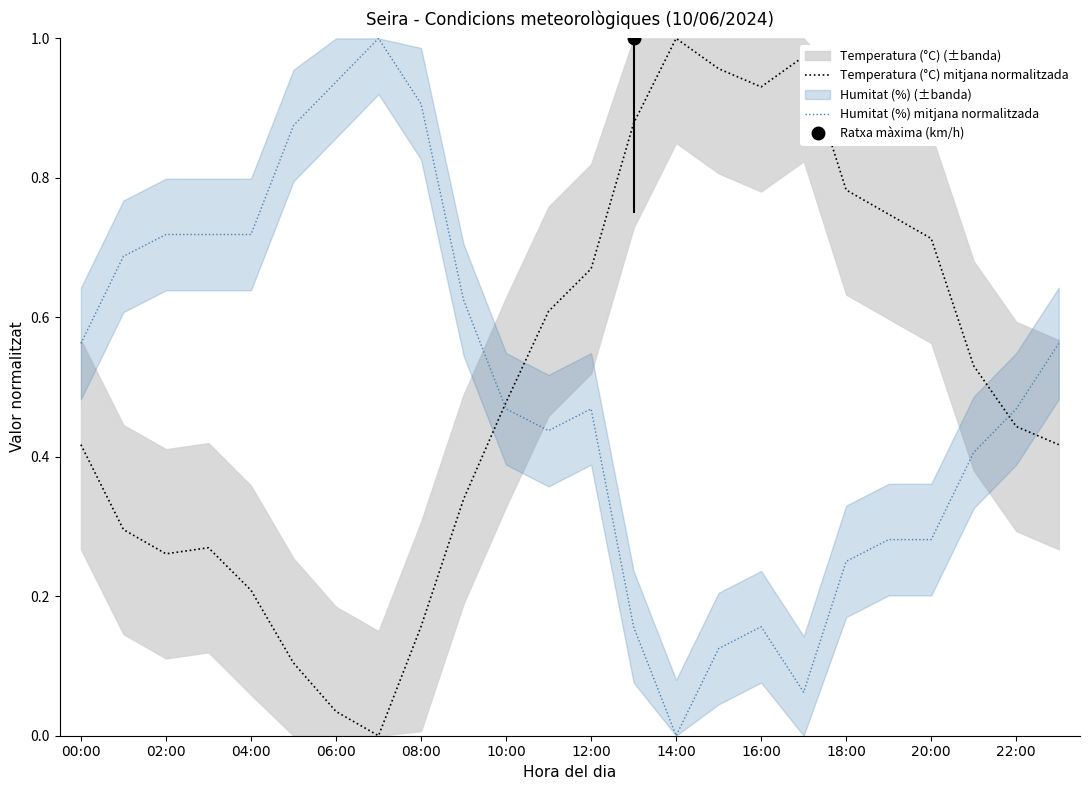

What is the difference between the maximum and minimum values in the Humitat (%) mitjana normalitzada series?

1.0